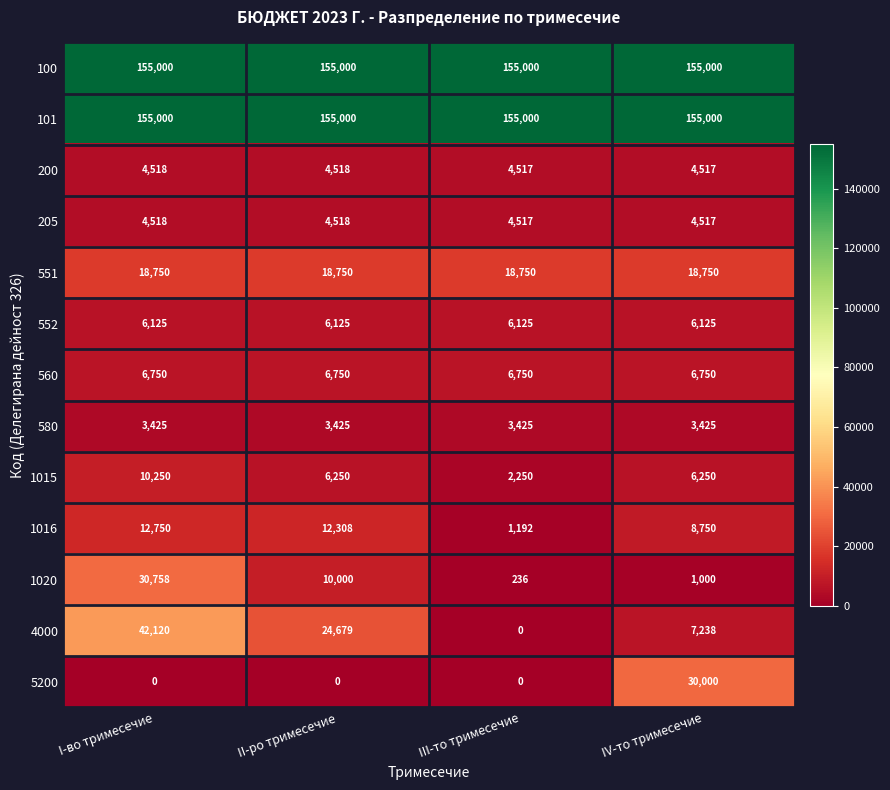

What is the total value across all series at III-то тримесечие?

357762